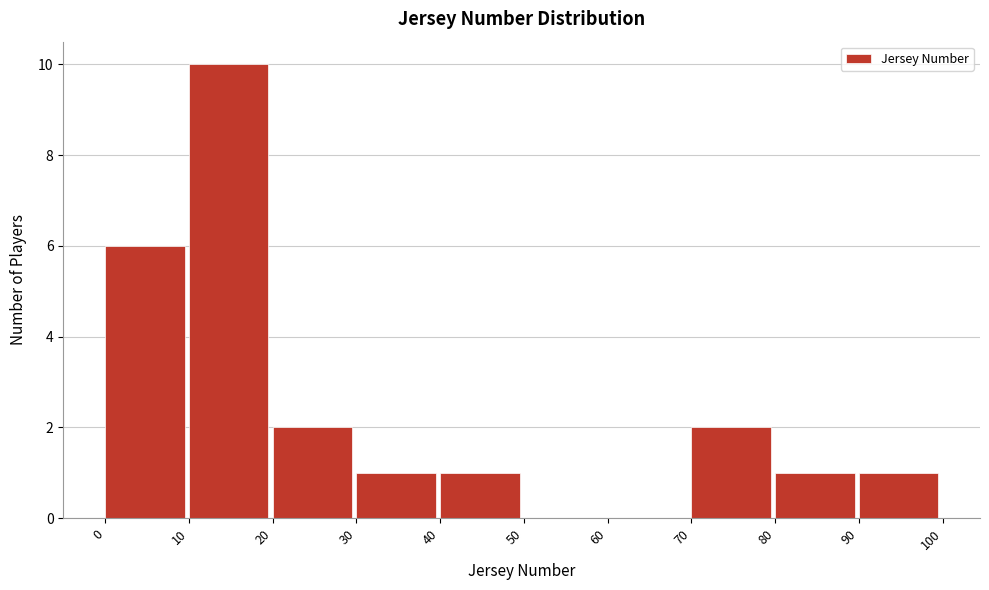

Reading left to right, list every bar in this chart as the range it spans on the x-axis followed by its height. The values are not printed on the chart, so give them approximately, as read against the axis.

0 to 10: 6
10 to 20: 10
20 to 30: 2
30 to 40: 1
40 to 50: 1
50 to 60: 0
60 to 70: 0
70 to 80: 2
80 to 90: 1
90 to 100: 1